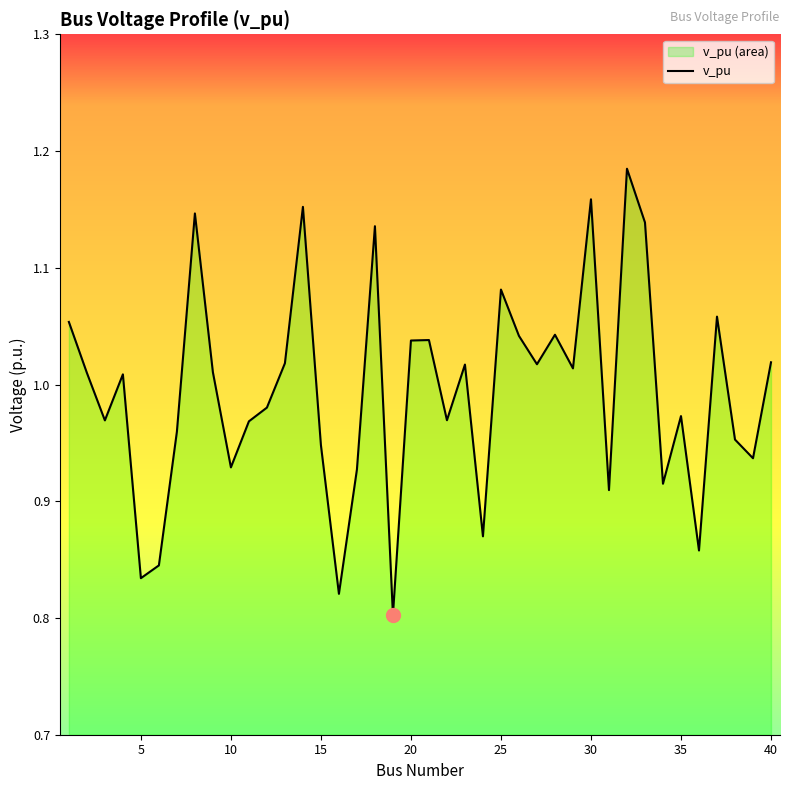

Reading left to right, what are all the values shown in this chart?

1.1	1.0	1.0	1.0	0.8	0.8	1.0	1.1	1.0	0.9	1.0	1.0	1.0	1.2	0.9	0.8	0.9	1.1	0.8	1.0	1.0	1.0	1.0	0.9	1.1	1.0	1.0	1.0	1.0	1.2	0.9	1.2	1.1	0.9	1.0	0.9	1.1	1.0	0.9	1.0